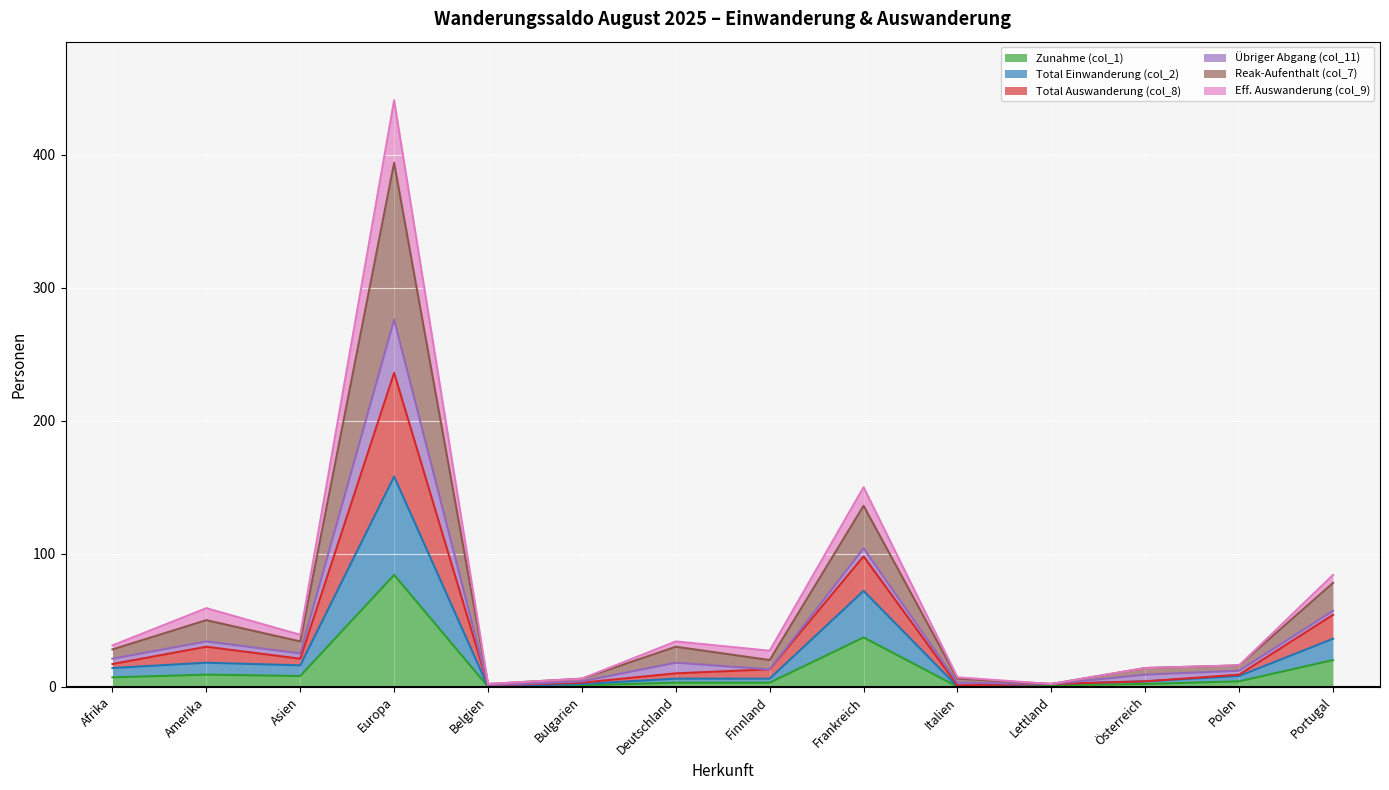

How many lines are shown in the chart?

6